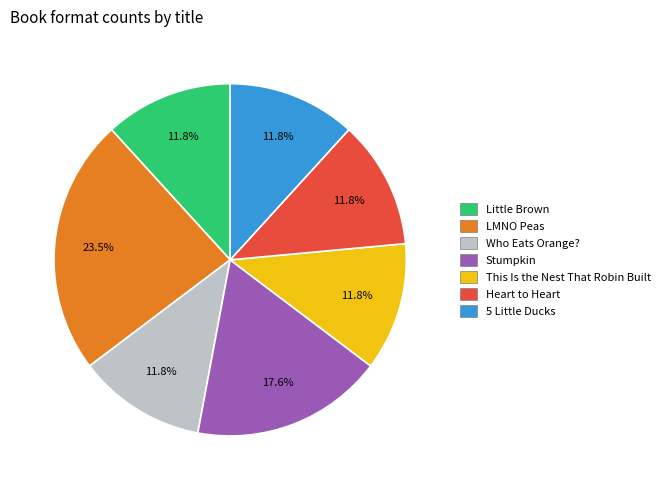

Does LMNO Peas account for over 50% of the chart?

No